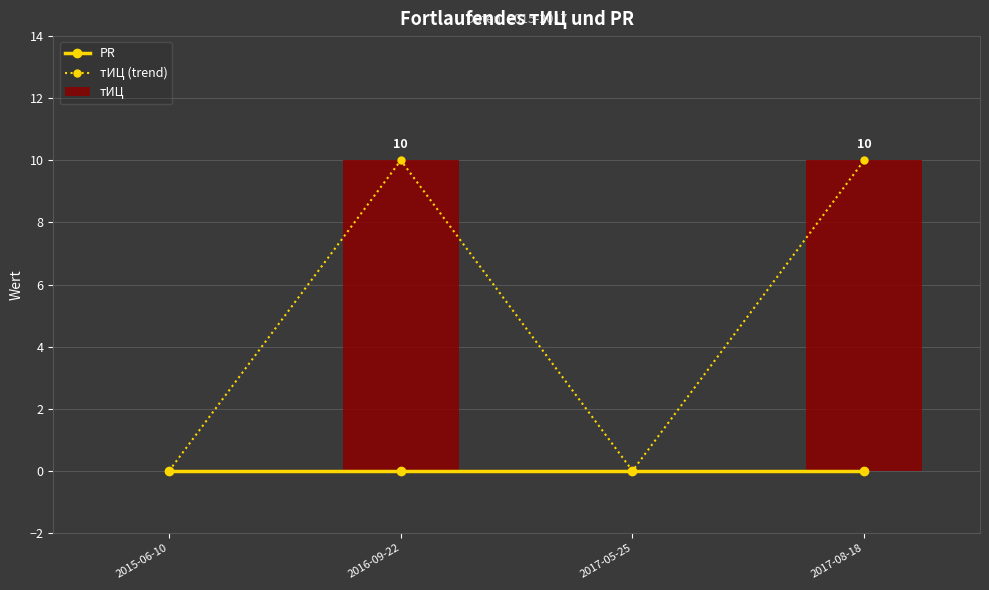

True or false: тИЦ has a value of -4 at 2017-05-25.

False